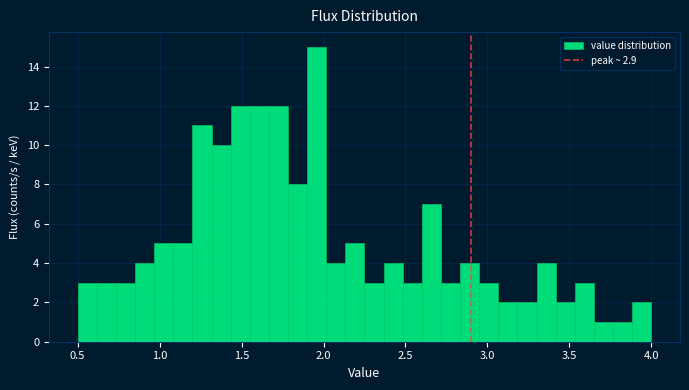

Around what value on the x-axis is the tallest bar? Give the approximate position of its centre, as read against the axis.

1.95